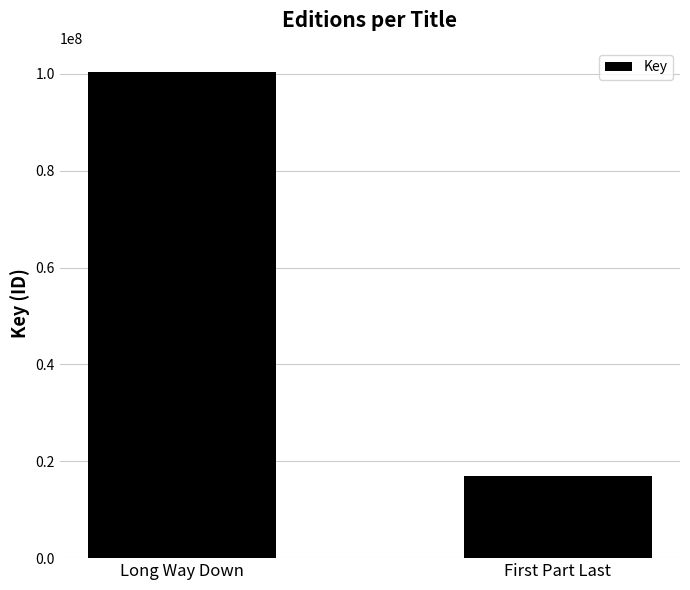

How many bars are there in total?

2